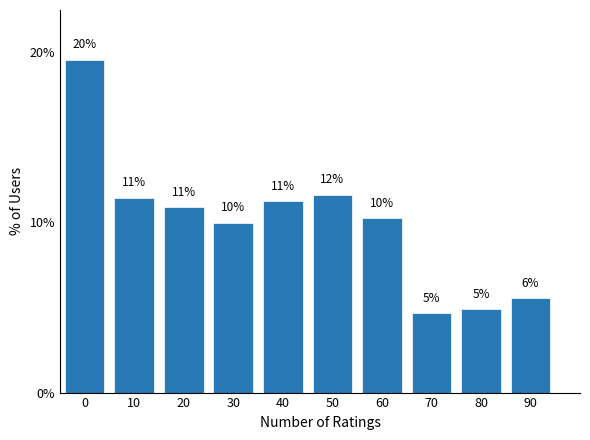

How many bars are there in total?

10